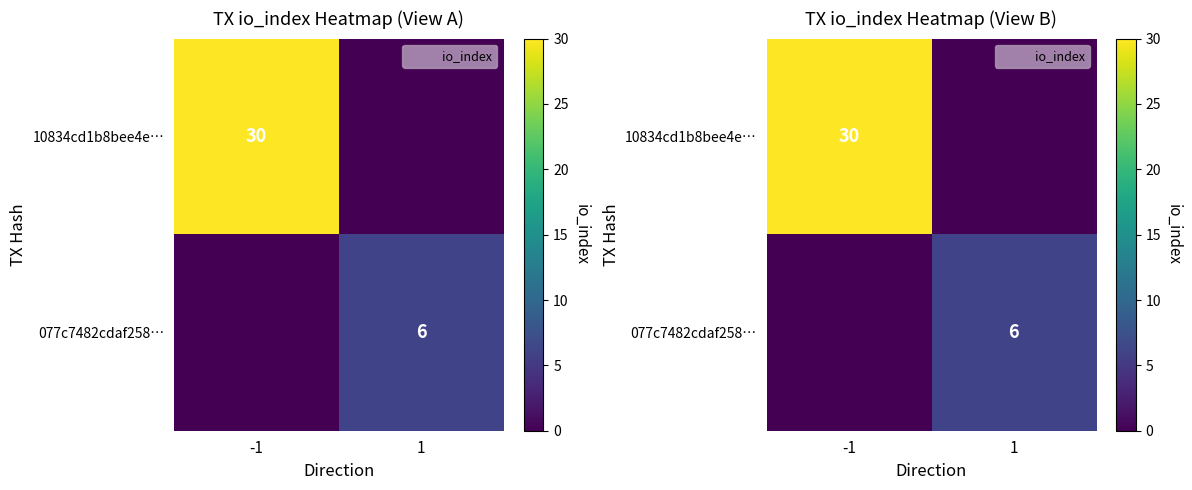

Between 1 and -1, which is larger?

-1